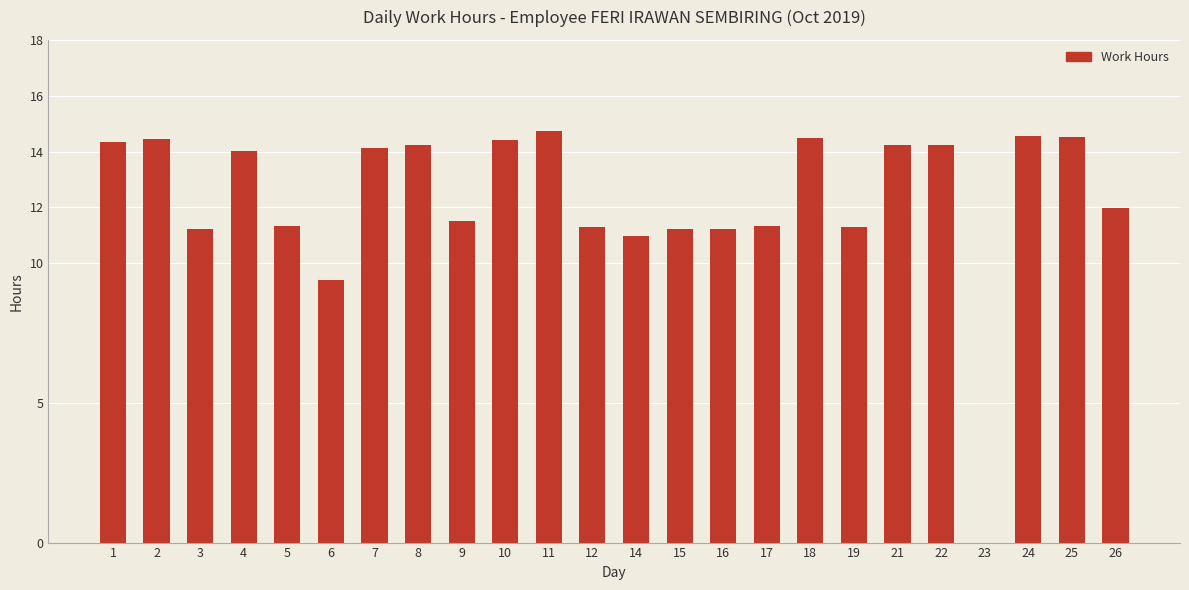

Is it true that the value at 6 is 2.5?

False